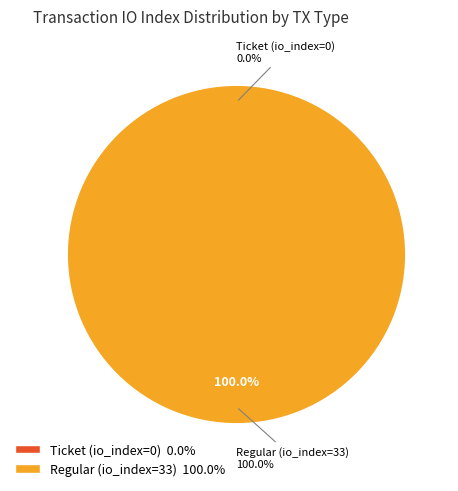

How many slices are in this pie chart?

2